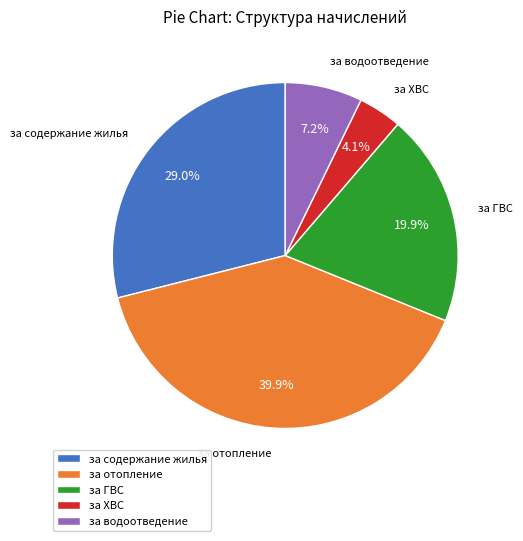

To the nearest percent, what percentage of the pie is за отопление?

40%